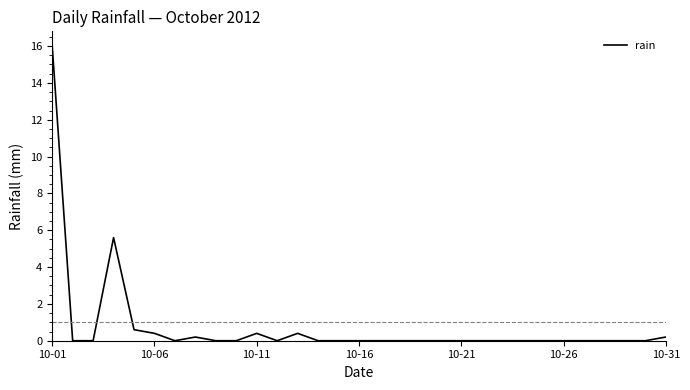

What is the difference between the maximum and minimum values?

16.0